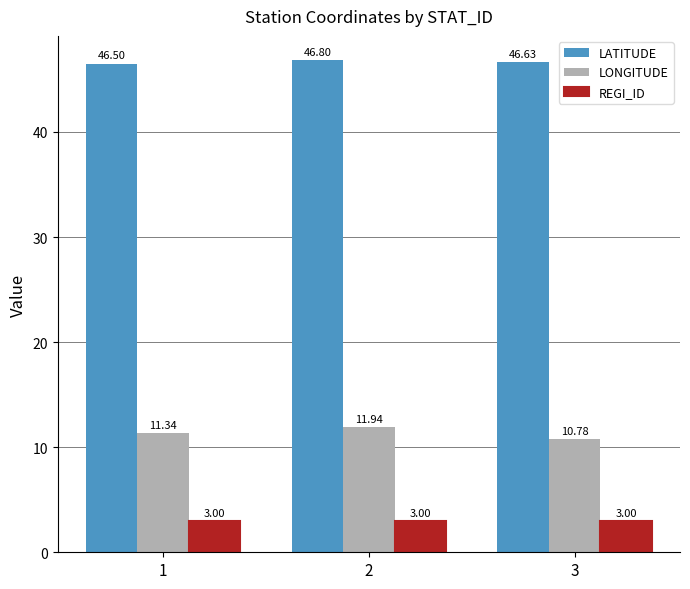

What is the total value across all series at 3?

60.4